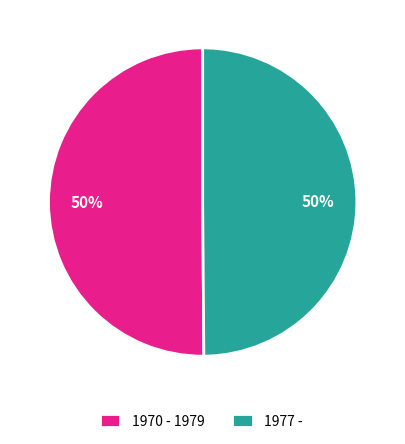

The 1970 - 1979 slice represents 50% of the pie. True or false?

True